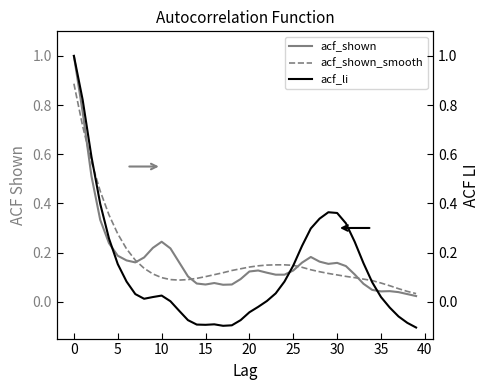

Which series has the largest total across all categories?

acf_shown_smooth